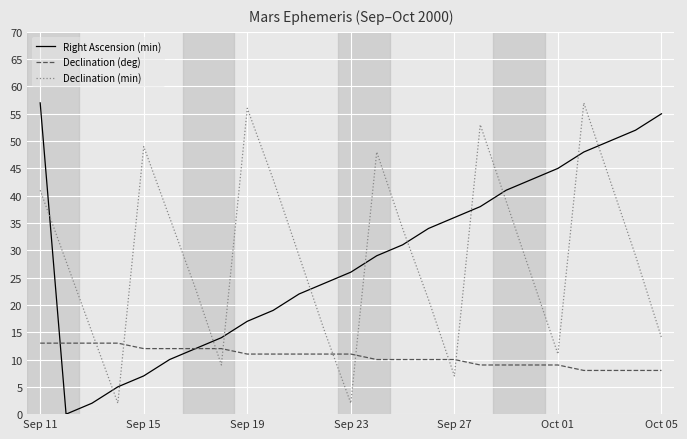

True or false: Declination (deg) and Declination (min) intersect in this chart.

True